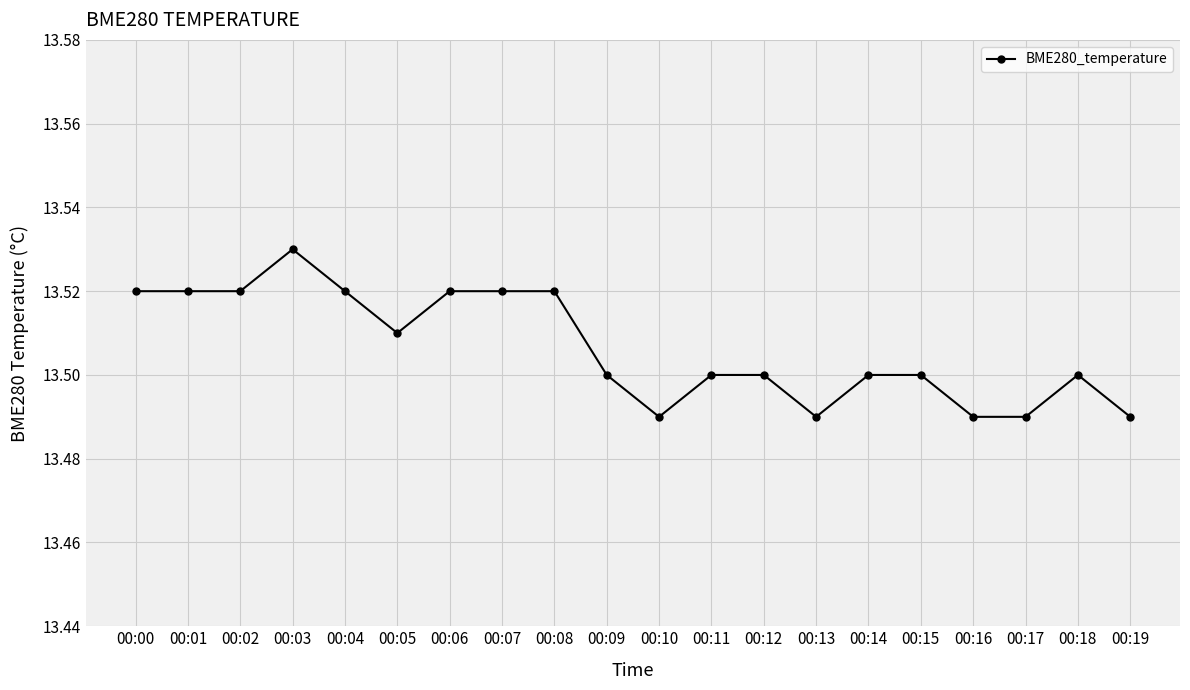

How many lines are shown in the chart?

1